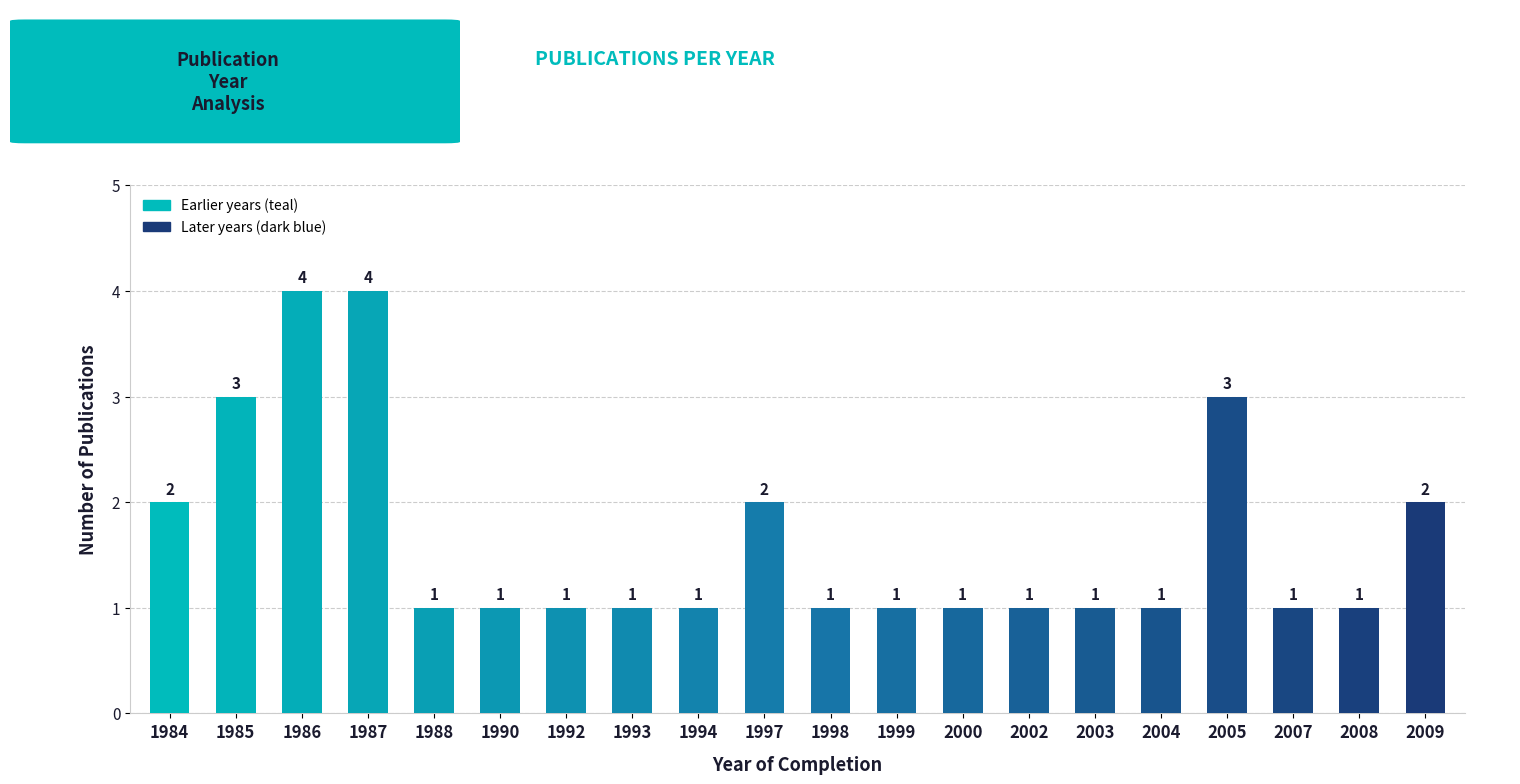

How many series are shown in this chart?

1